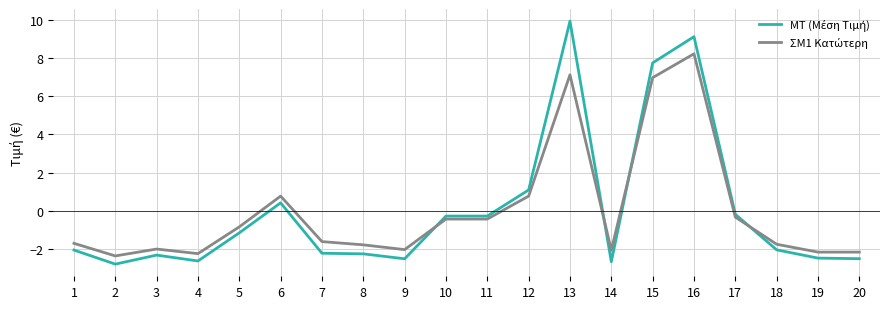

What is the greatest value displayed?

9.9